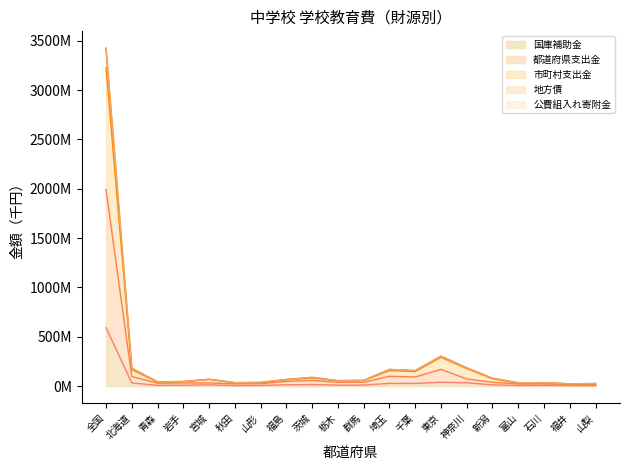

Where is 国庫補助金 nearest to the value 298040524?

東京